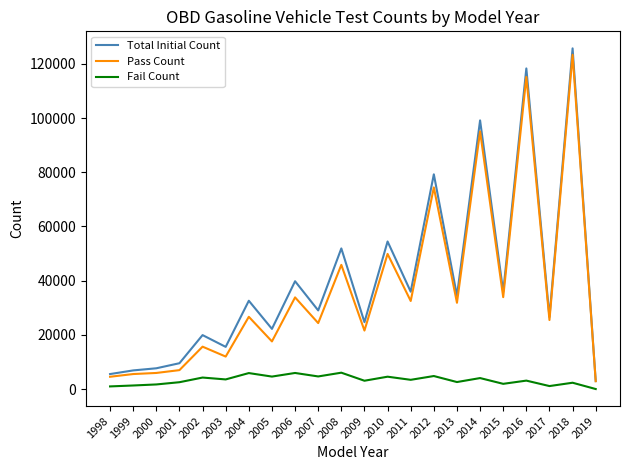

Is the value of Total Initial Count at 1999 greater than the value of Pass Count at 2009?

No